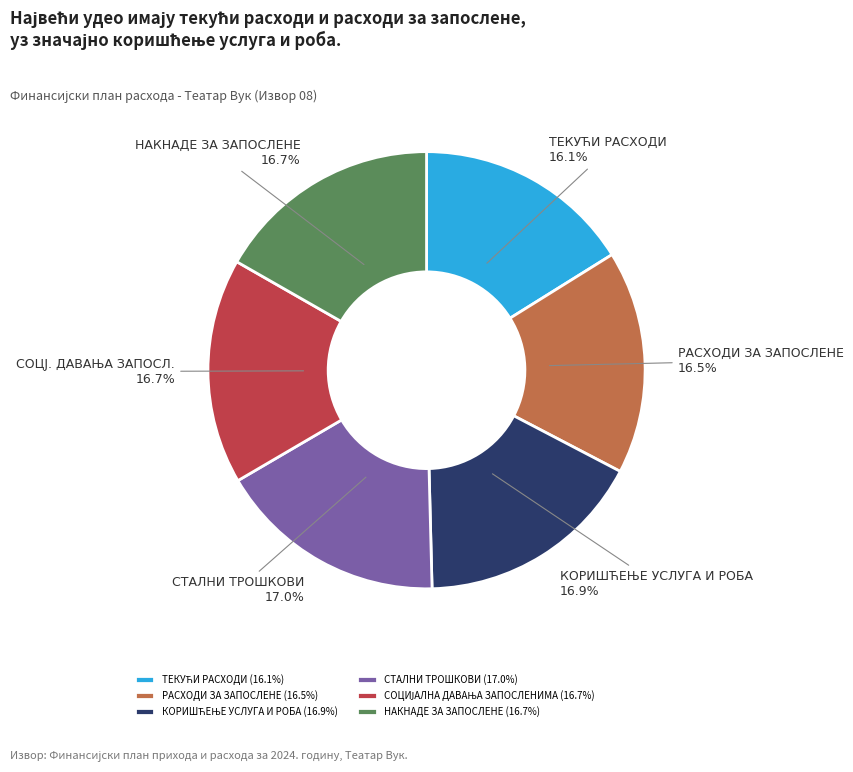

Is there a majority slice in this chart?

No